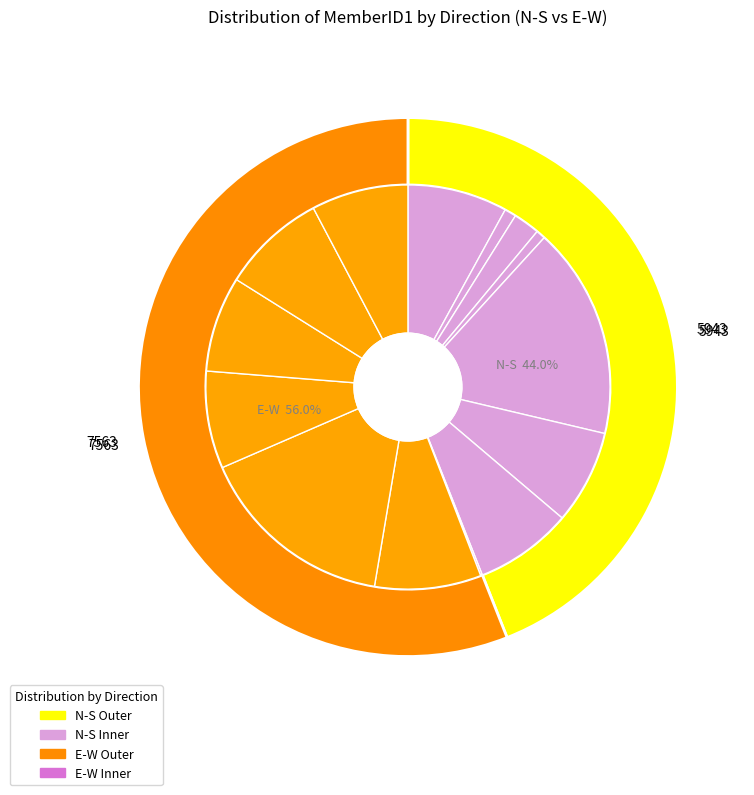

True or false: TUBISKA - M LUIZA P B accounts for 9% of the total.

False